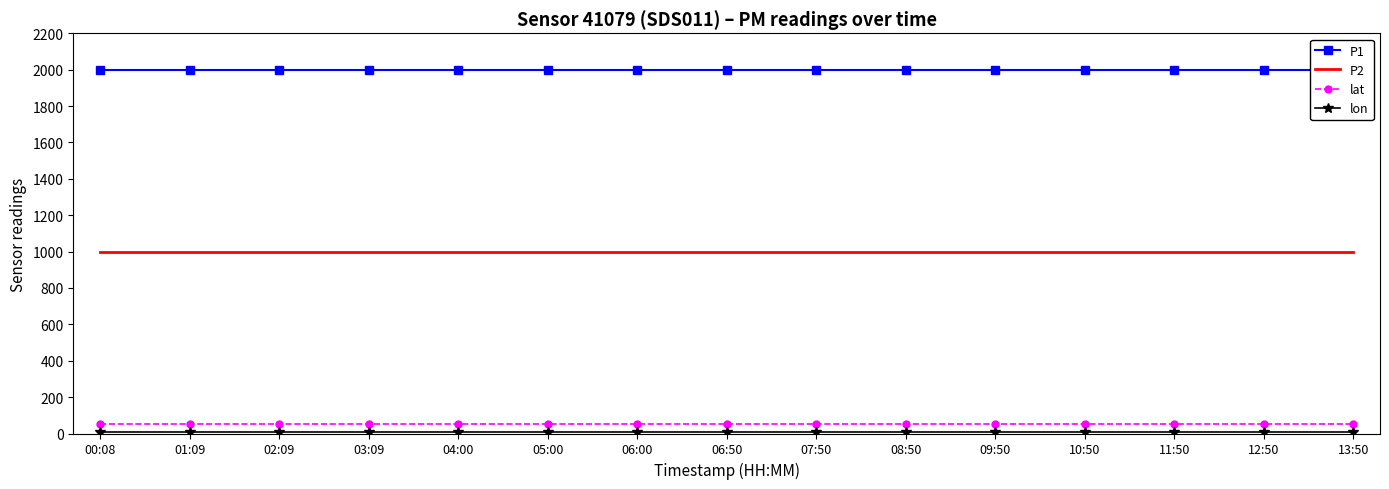

How many lines are shown in the chart?

4